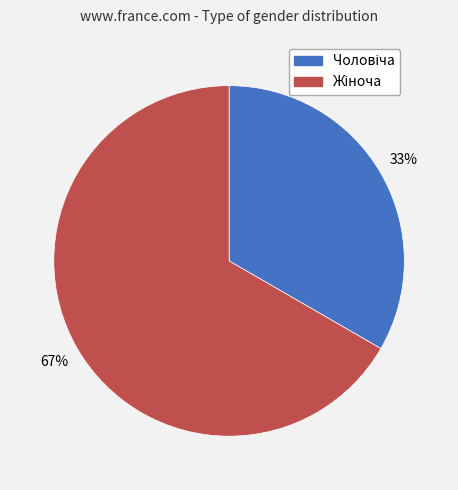

Is there a majority slice in this chart?

Yes